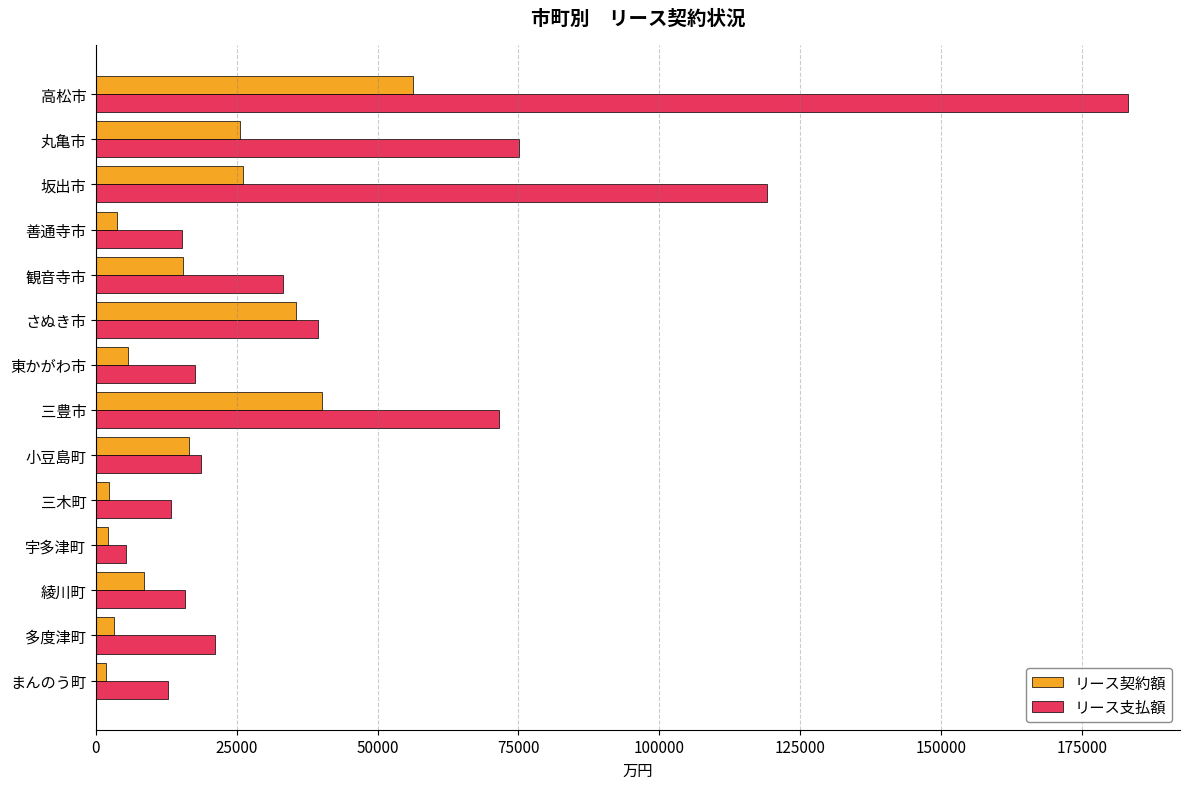

What is the highest value of the リース支払額 series?

183266